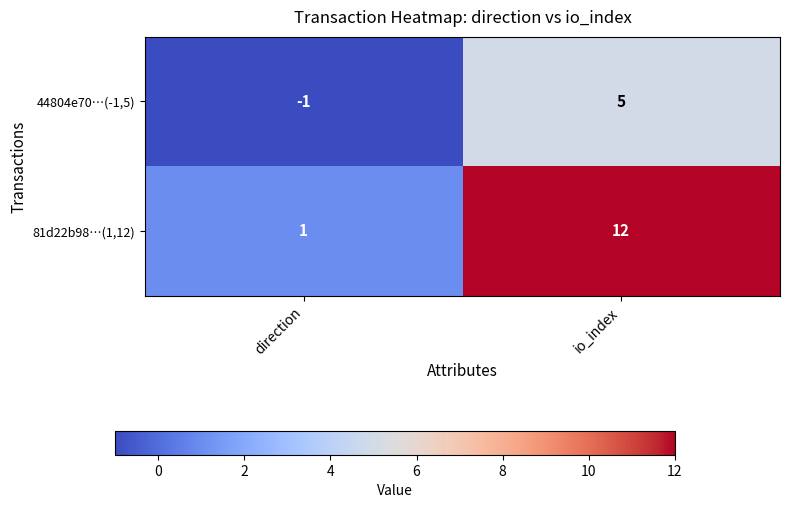

How many data points does each series have?

2